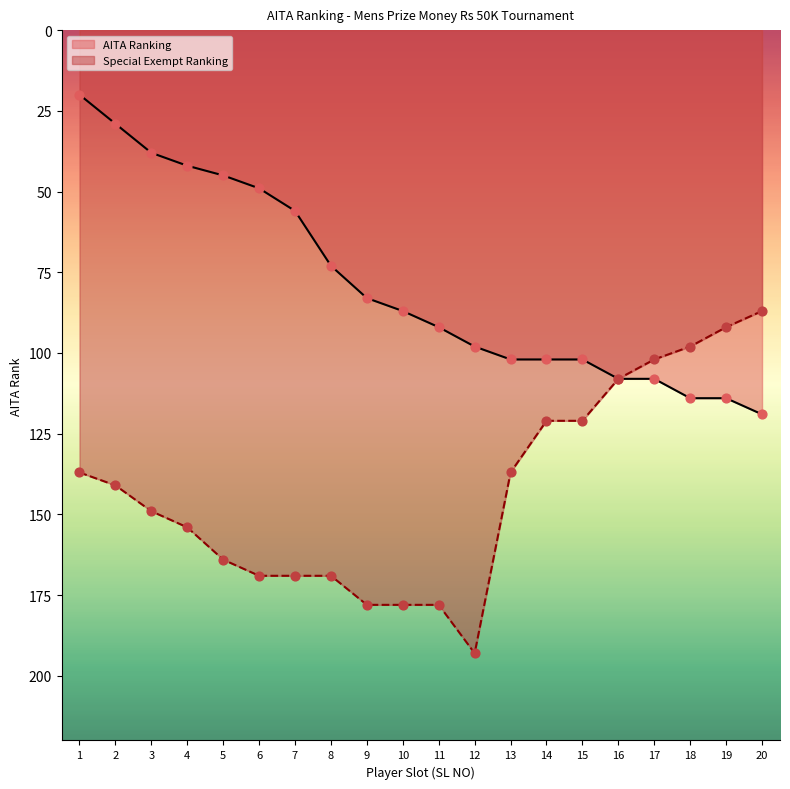

What are all the series names shown in the legend?

AITA Ranking, Special Exempt Ranking